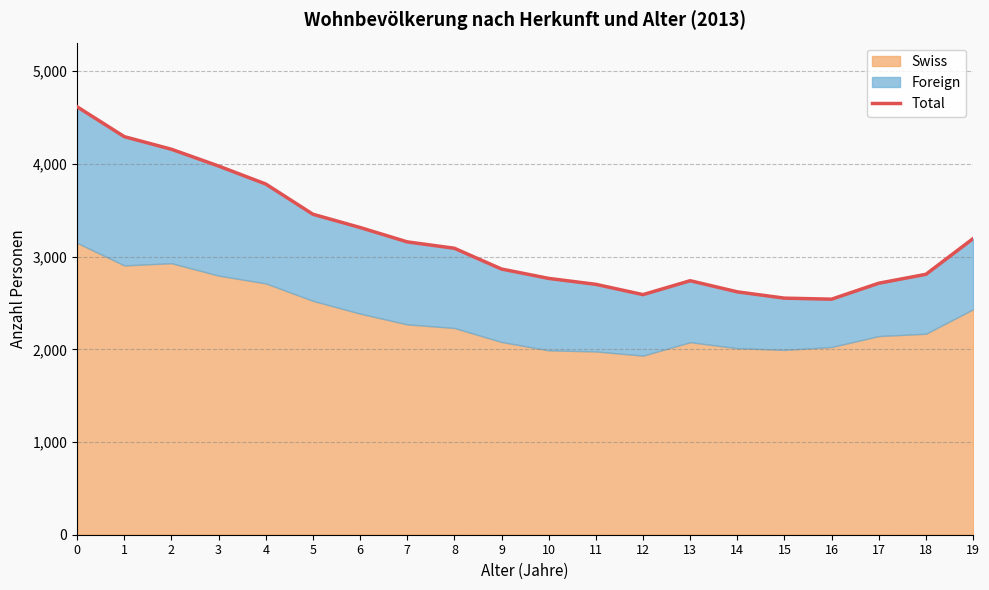

List the labels in order of value, smallest first.

16, 15, 12, 14, 11, 17, 13, 10, 18, 9, 8, 7, 19, 6, 5, 4, 3, 2, 1, 0